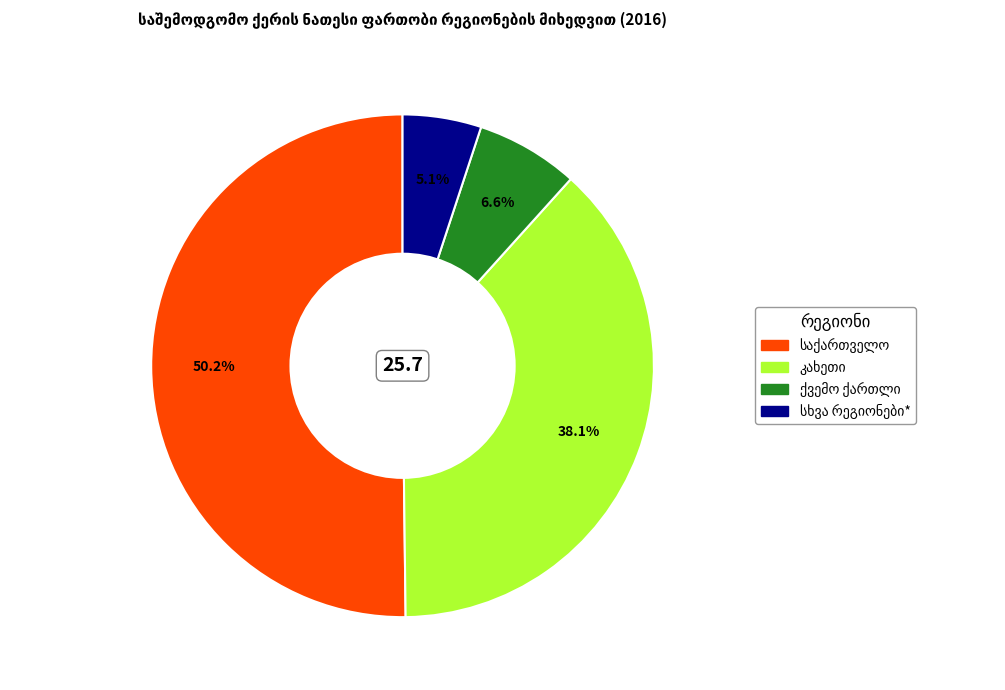

True or false: კახეთი accounts for 43% of the total.

False